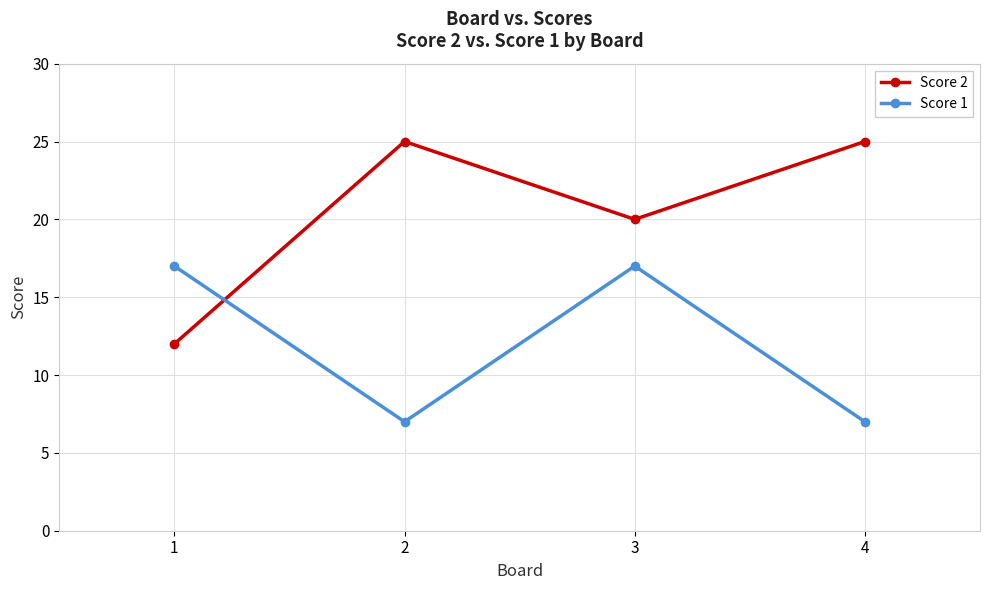

At which label is Score 2 closest to 18?

3